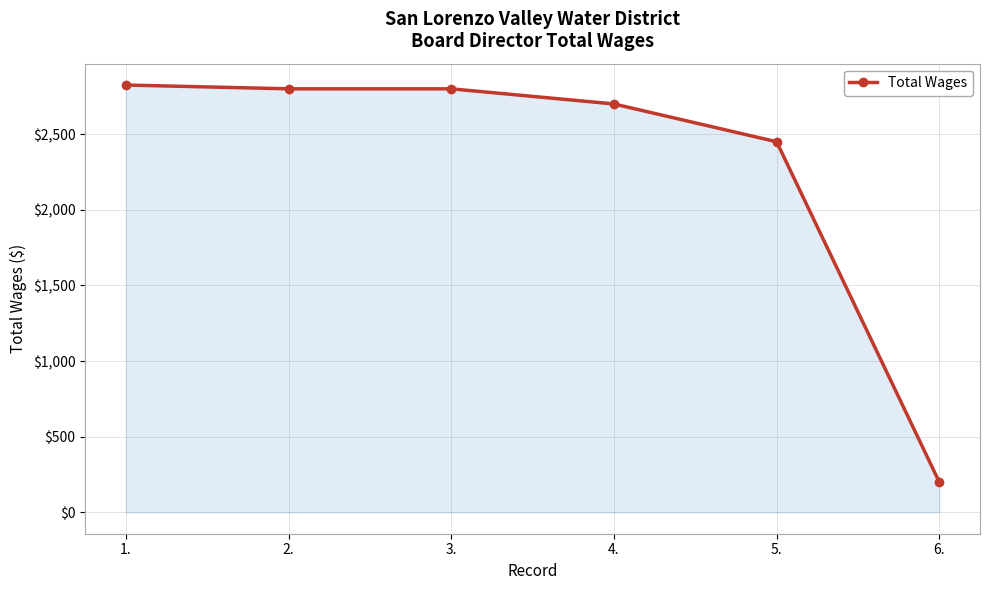

How many lines are shown in the chart?

1